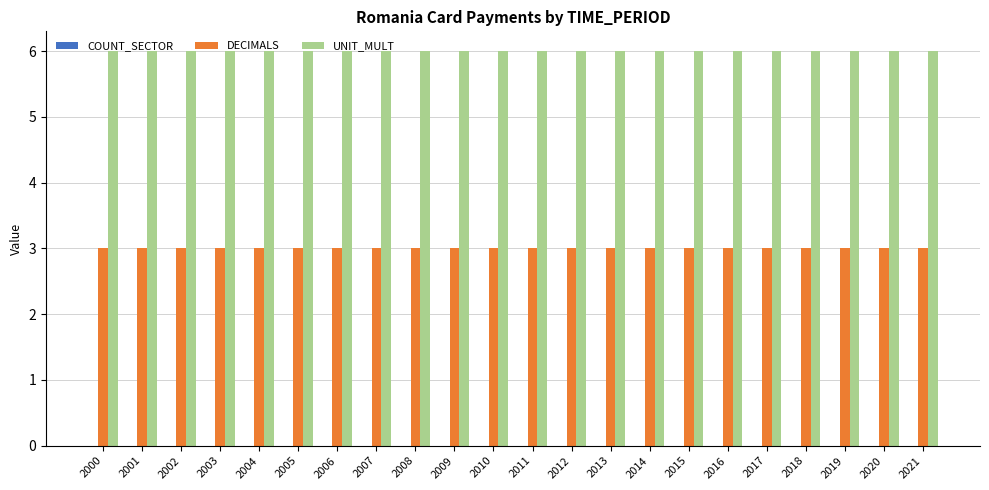

What is the maximum value shown in the chart?

6